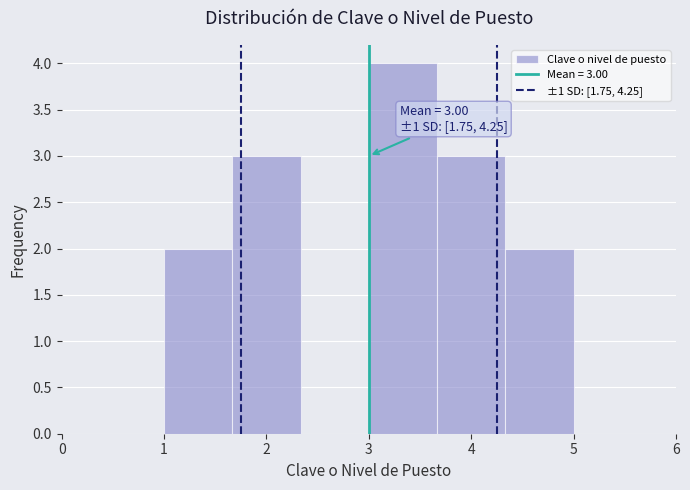

Which range on the x-axis has the tallest bar?

3.0 to 3.7